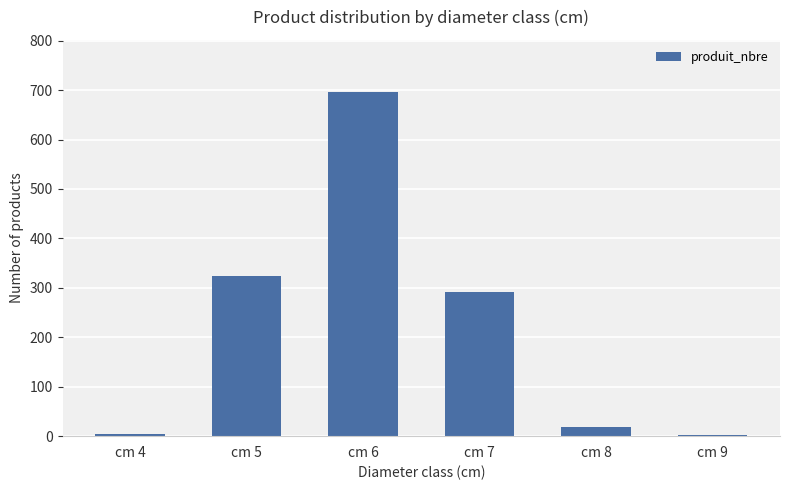

What is the sum of all values?

1337